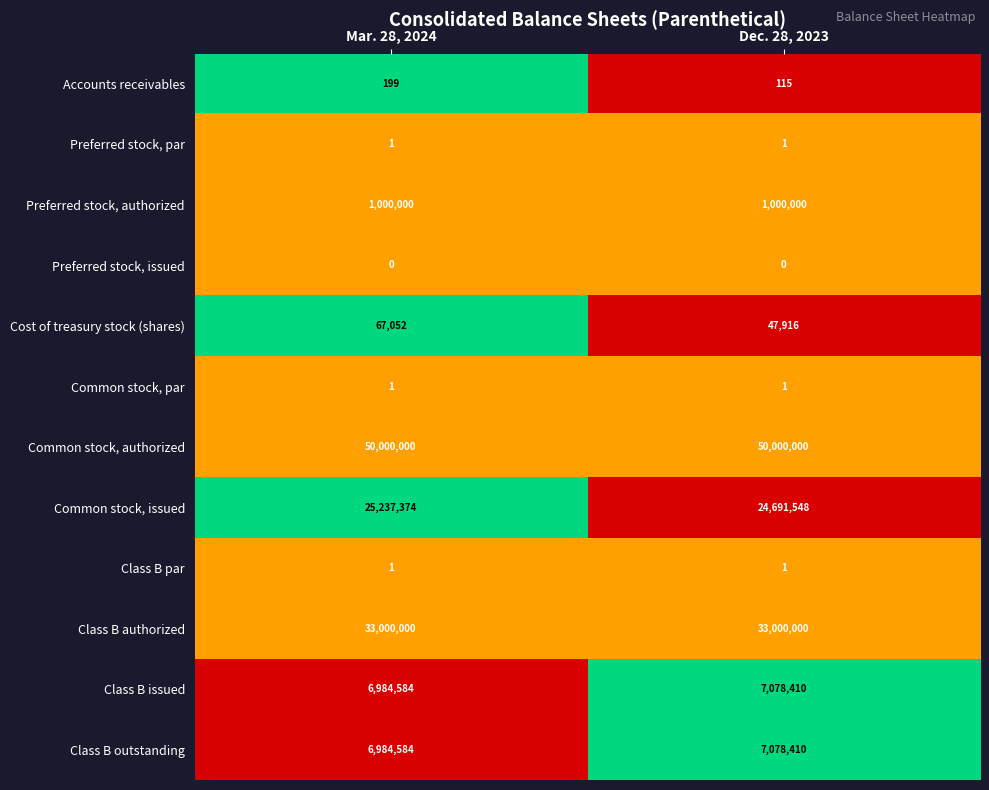

What is the total value across all series at Dec. 28, 2023?

122896402